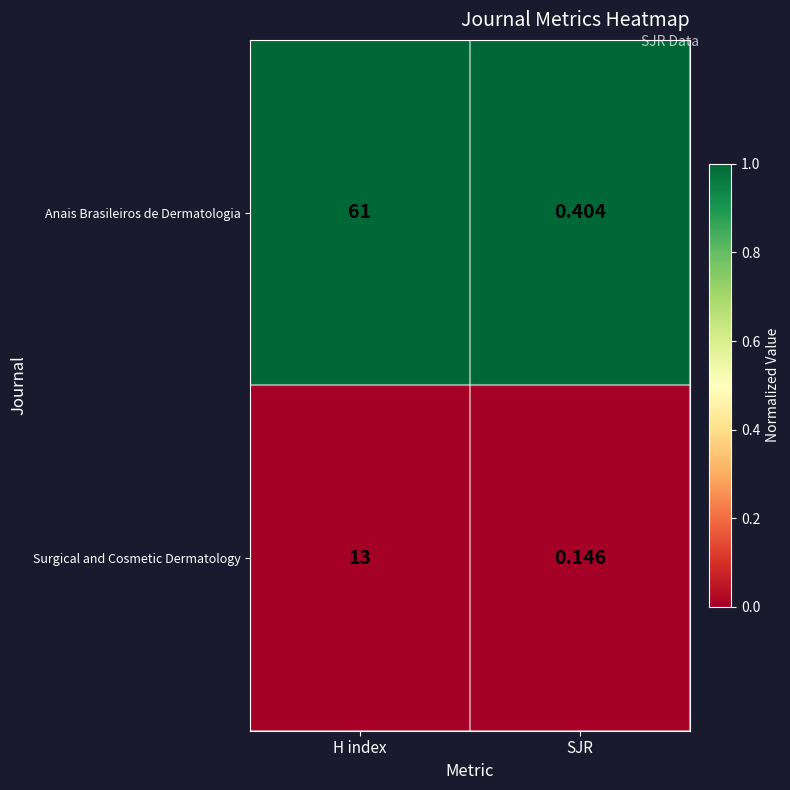

Which series changed the most between H index and SJR?

Anais Brasileiros de Dermatologia